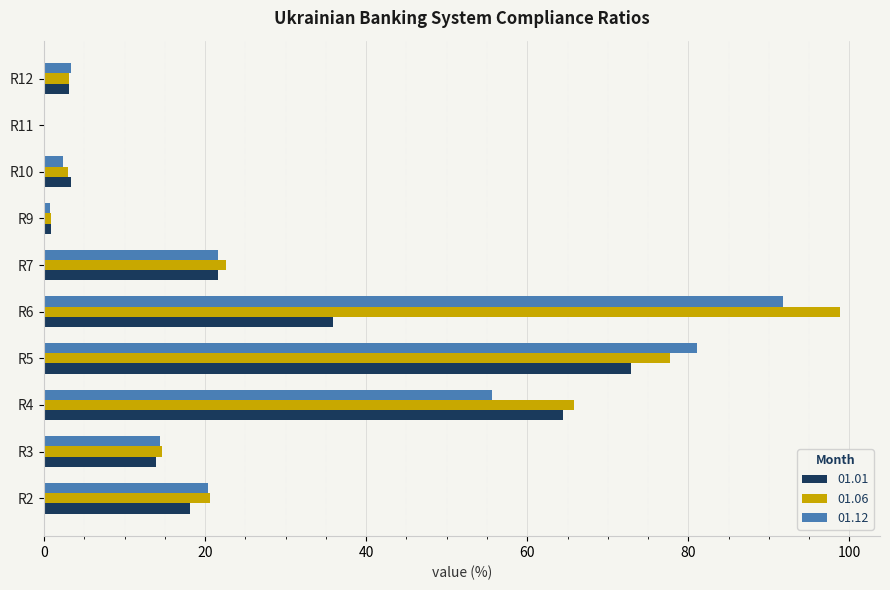

Which category has the highest value in the 01.12 series?

R6